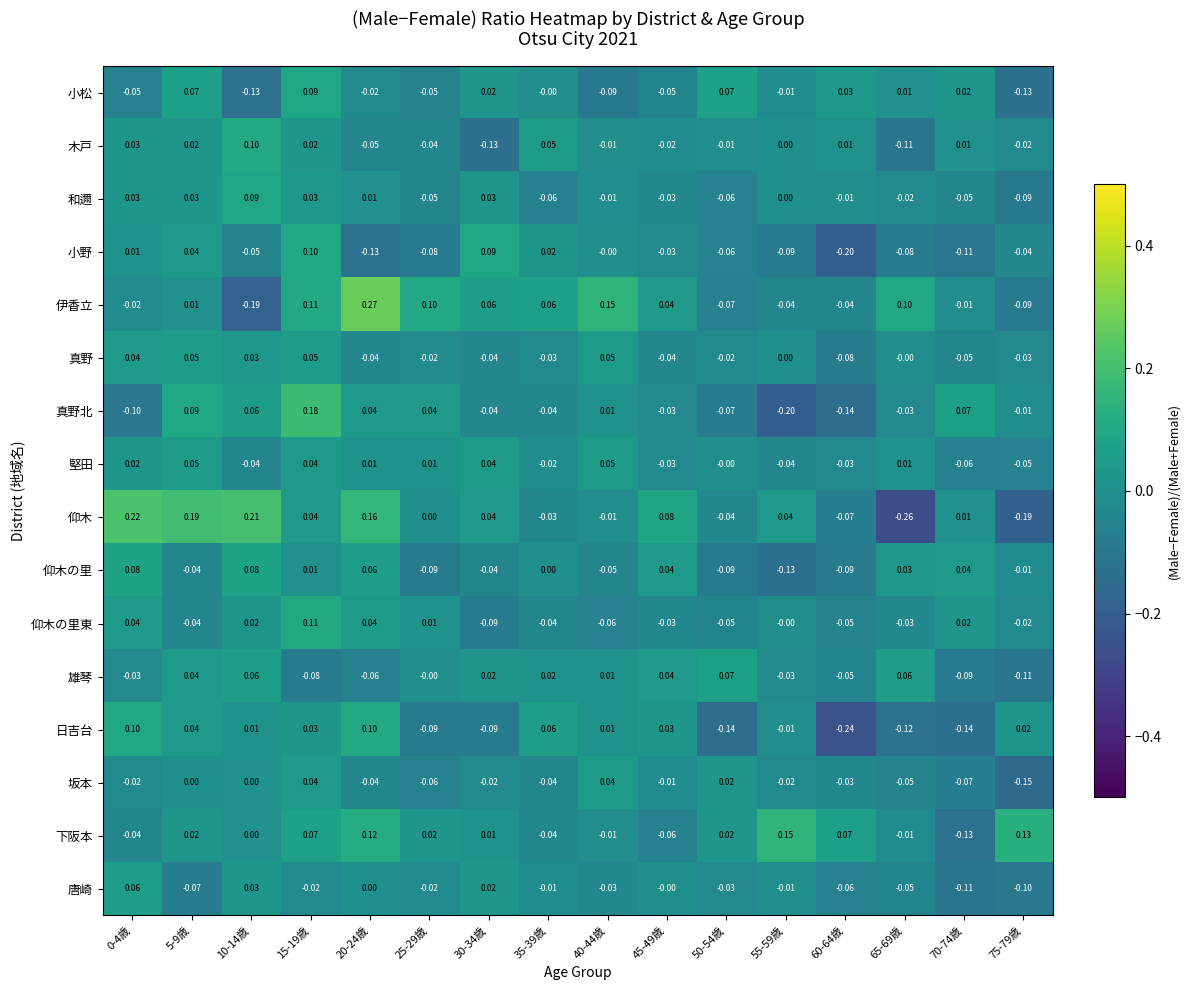

Is the value of 小松 at 35-39歳 greater than the value of 真野北 at 25-29歳?

No